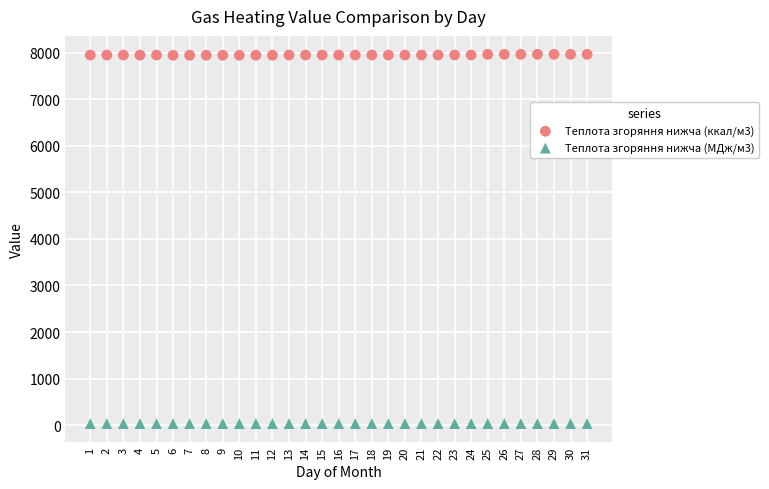

Which series contains the lowest Y value?

Теплота згоряння нижча (МДж/м3)